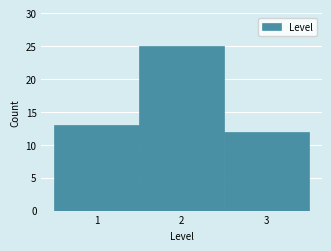

Reading left to right, list every bar in this chart as the range it spans on the x-axis followed by its height. The values are not printed on the chart, so give them approximately, as read against the axis.

0.5 to 1.5: 13
1.5 to 2.5: 25
2.5 to 3.5: 12